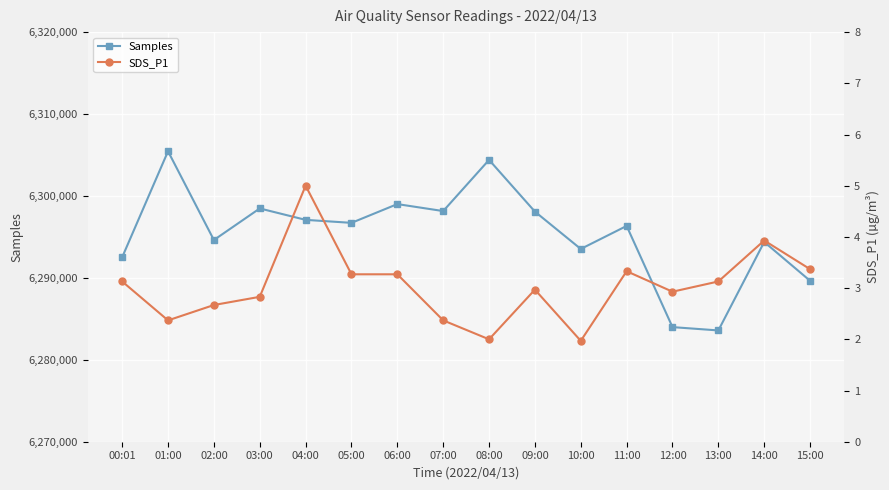

Where is SDS_P1 nearest to the value 3?

09:00